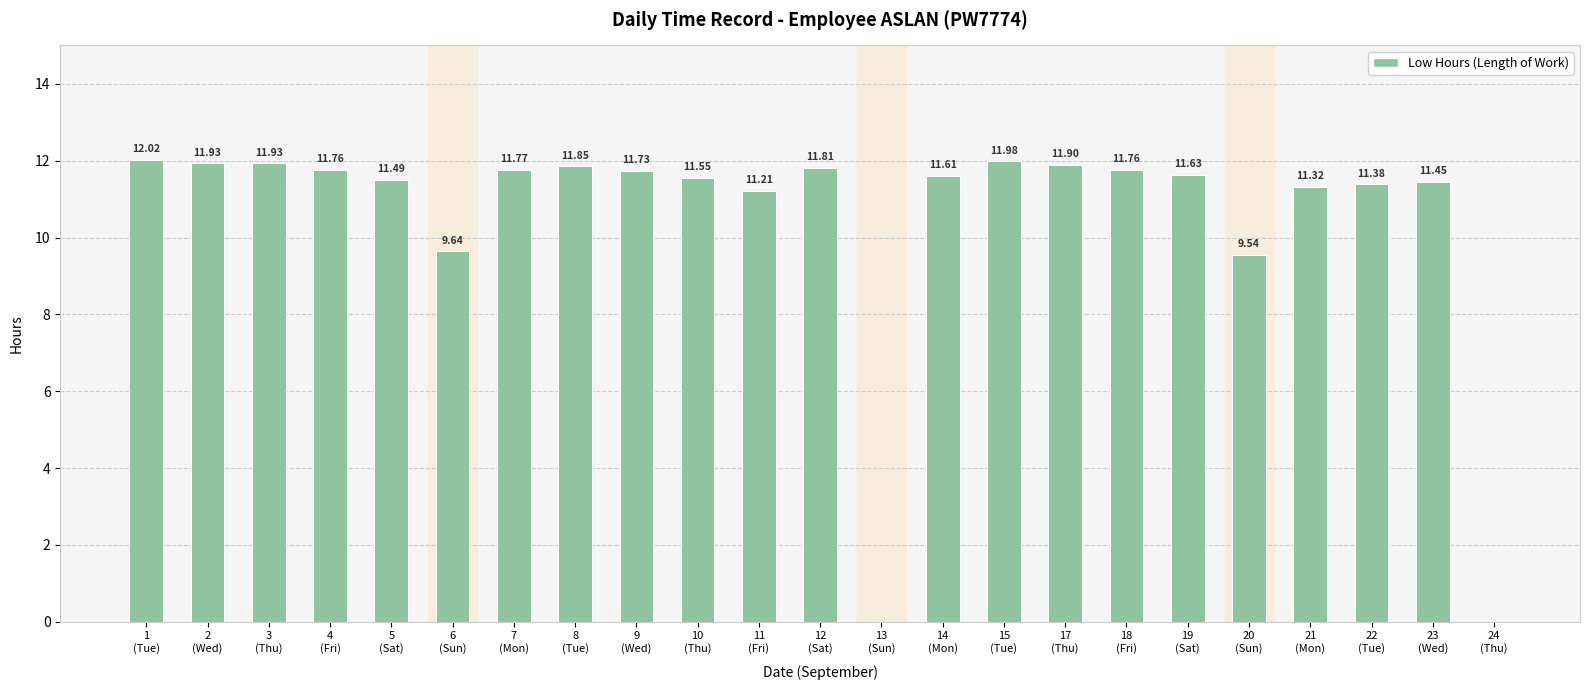

Reading left to right, list all the values displayed in this chart.

12.0	11.9	11.9	11.8	11.5	9.6	11.8	11.8	11.7	11.6	11.2	11.8	0.0	11.6	12.0	11.9	11.8	11.6	9.5	11.3	11.4	11.4	0.0